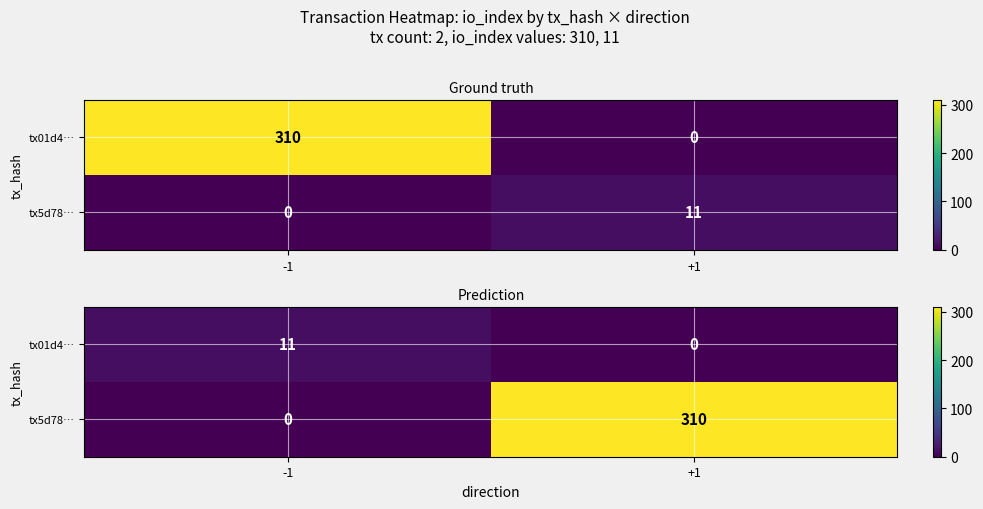

Count the tx01d4… values in the range 0 to 11.

2